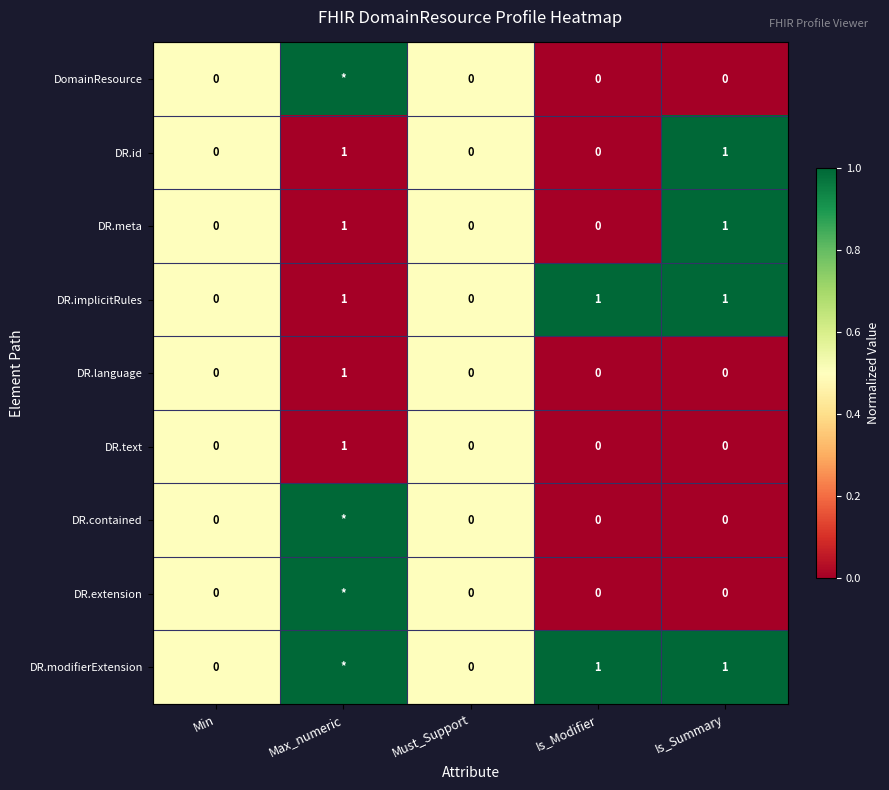

Is the value of DR.implicitRules at Min greater than the value of DR.meta at Is_Summary?

No